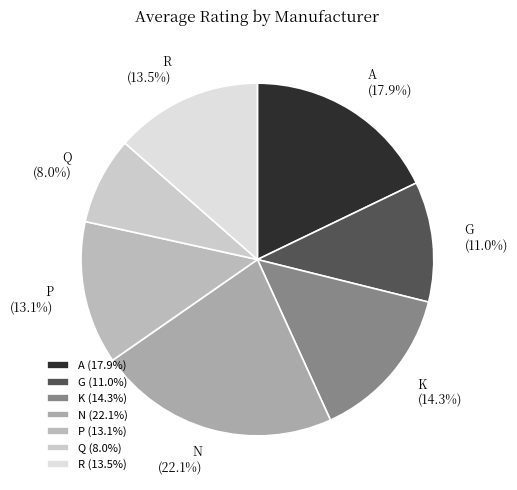

Is there a majority slice in this chart?

No